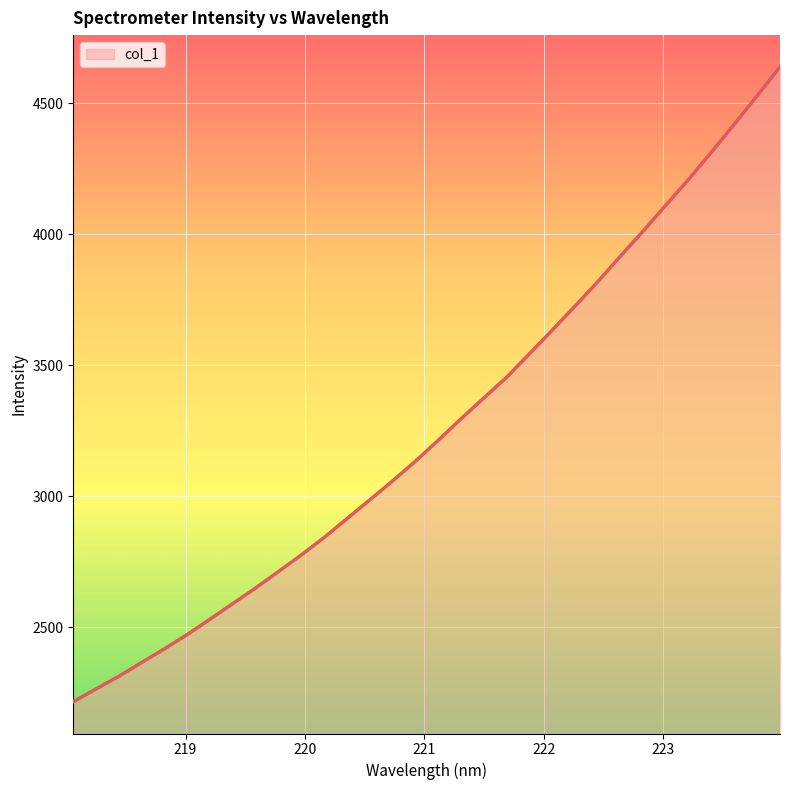

What is the smallest value displayed?

2216.3